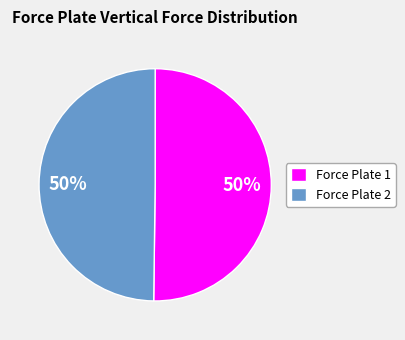

To the nearest percent, what percentage of the pie is Force Plate 1?

50%